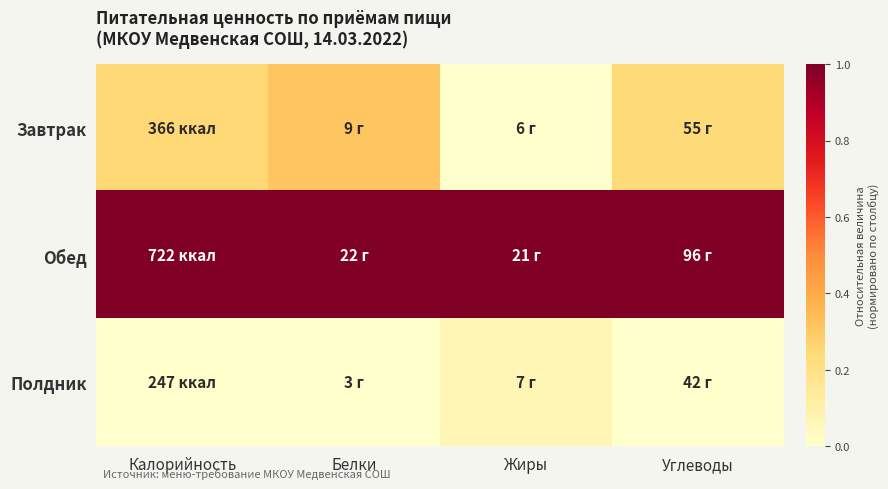

What is the total value across all series at Белки?

1.3